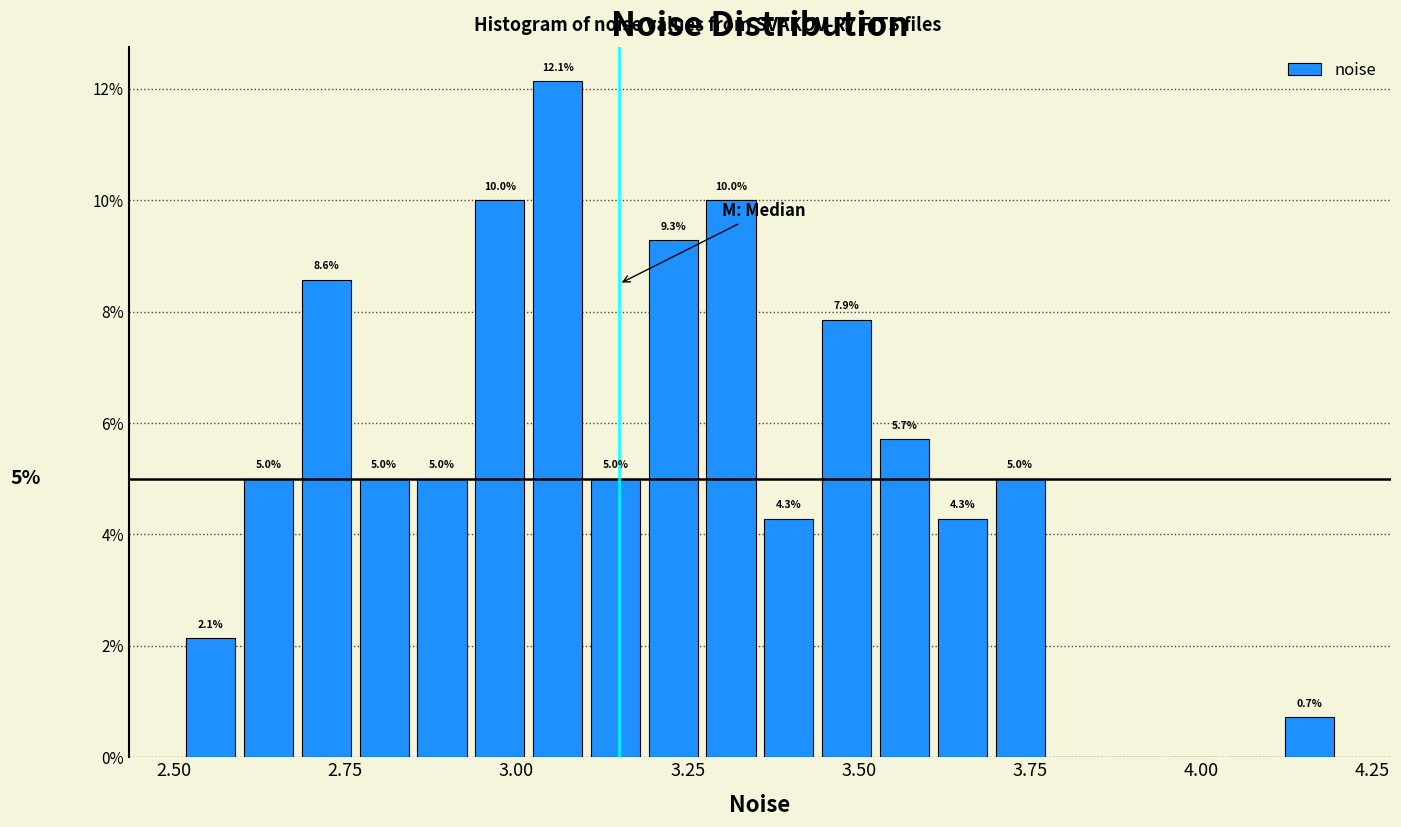

Read against the x-axis, roughly where is the centre of the tallest bar?

3.05